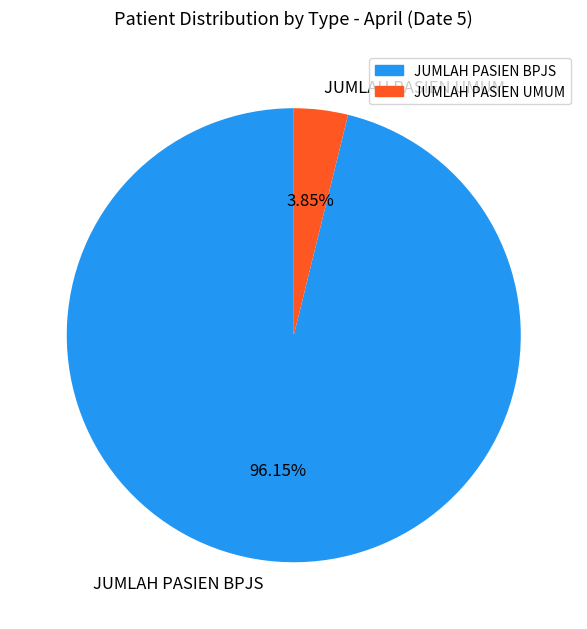

Which category has the biggest portion of the pie?

JUMLAH PASIEN BPJS